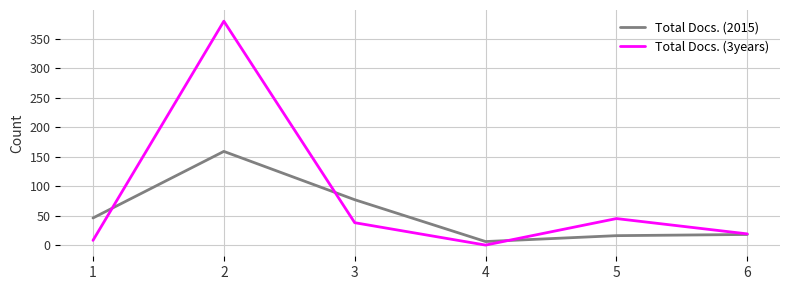

What are all the series names shown in the legend?

Total Docs. (2015), Total Docs. (3years)